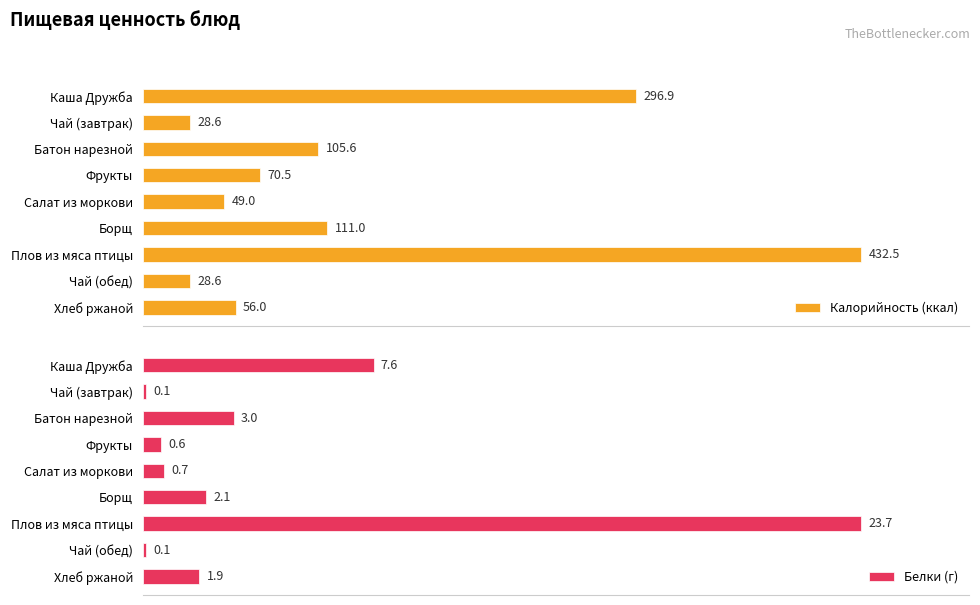

Rank the series by their average value, from lowest to highest.

Белки (г), Калорийность (ккал)